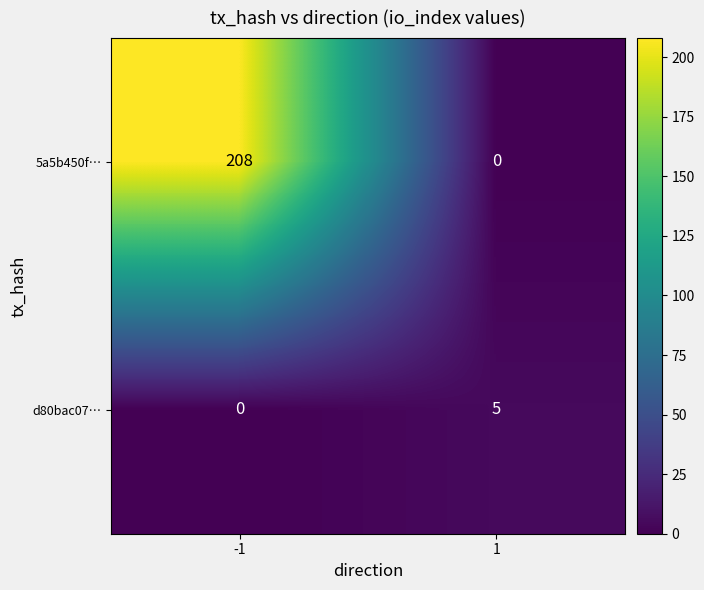

What is the maximum value shown in the chart?

208